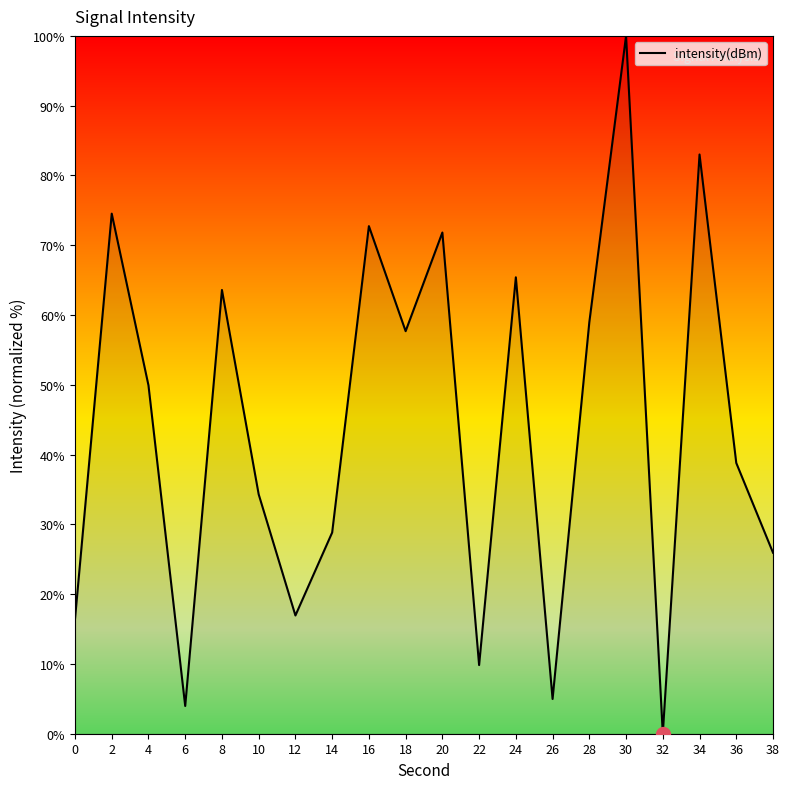

Reading left to right, list all the values displayed in this chart.

0=16.4	2=74.5	4=49.9	6=4.0	8=63.6	10=34.3	12=16.9	14=28.8	16=72.7	18=57.7	20=71.8	22=9.8	24=65.4	26=5.0	28=59.0	30=100.0	32=0.0	34=83.0	36=38.8	38=25.9